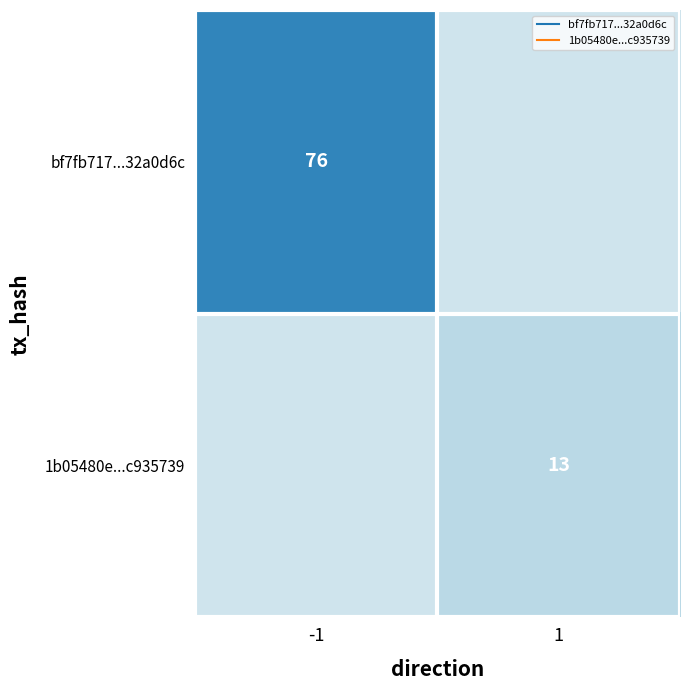

The value of bf7fb717...32a0d6c at -1 is 118. True or false?

False